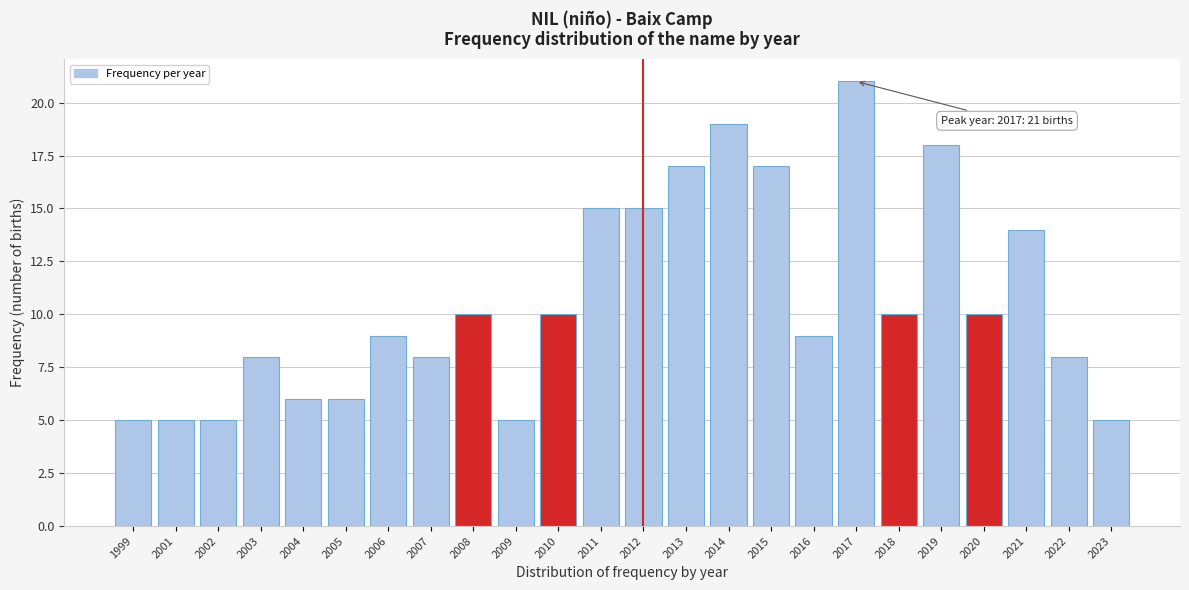

Reading left to right, what are all the values shown in this chart?

1999=5	2001=5	2002=5	2003=8	2004=6	2005=6	2006=9	2007=8	2008=10	2009=5	2010=10	2011=15	2012=15	2013=17	2014=19	2015=17	2016=9	2017=21	2018=10	2019=18	2020=10	2021=14	2022=8	2023=5